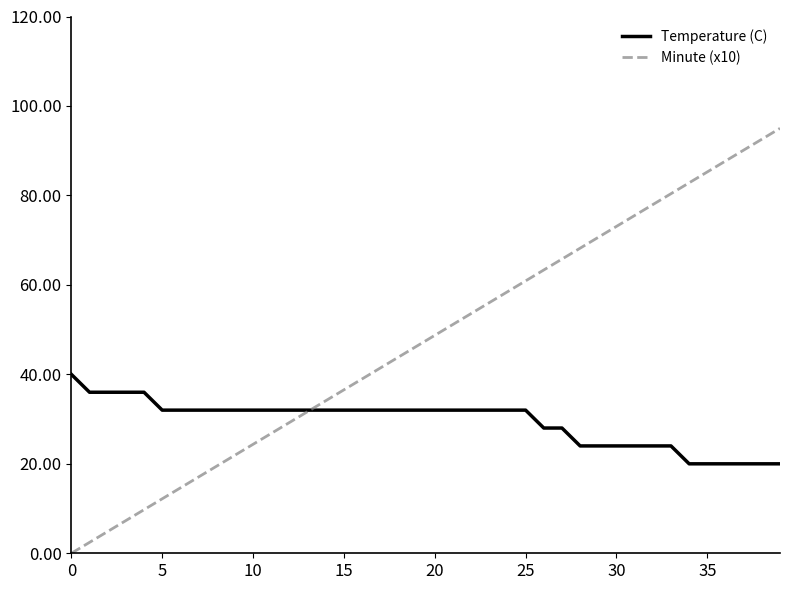

Which series has the widest spread of values?

Minute (x10)